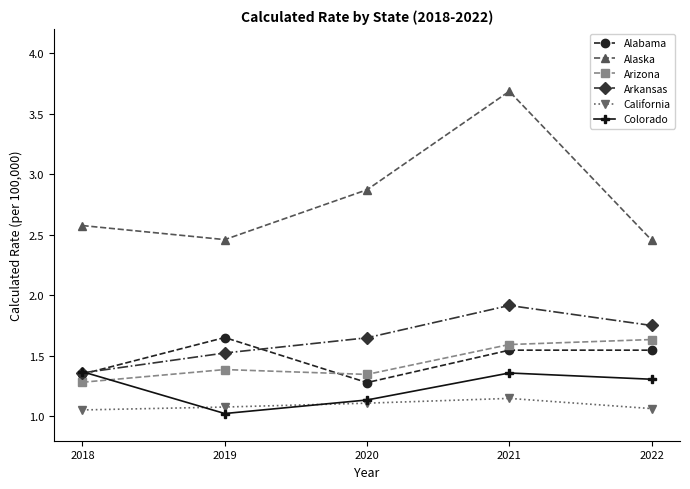

Between which two adjacent categories do Colorado and California first intersect?

2018 and 2019